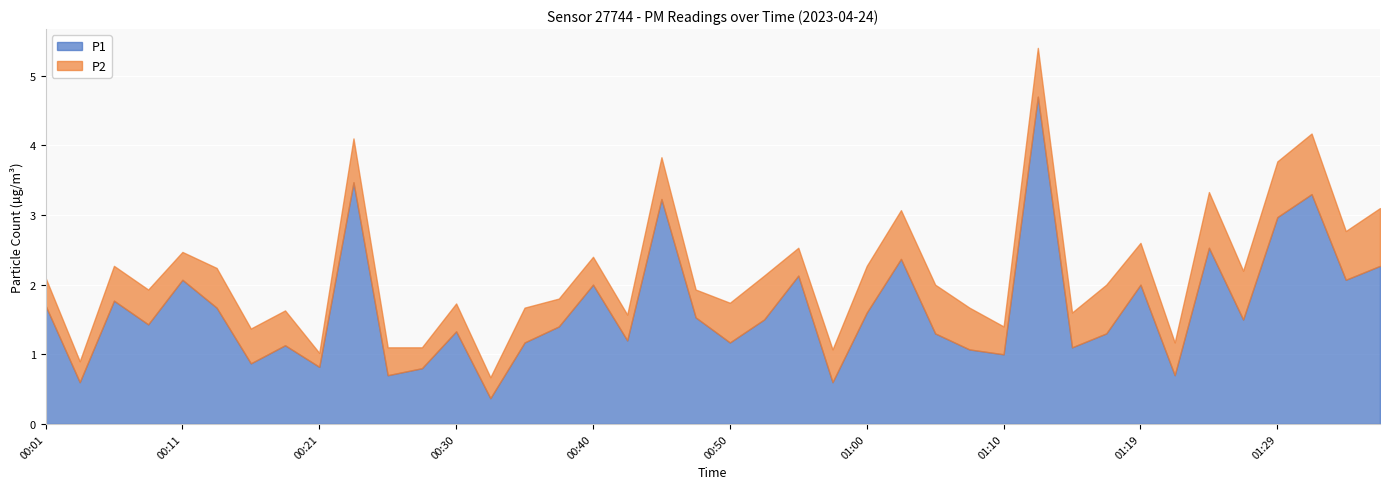

Reading left to right, transcribe all the data shown in this chart.

P1: 1.7	0.6	1.8	1.4	2.1	1.7	0.9	1.1	0.8	3.5	0.7	0.8	1.3	0.4	1.2	1.4	2.0	1.2	3.2	1.5	1.2	1.5	2.1	0.6	1.6	2.4	1.3	1.1	1.0	4.7	1.1	1.3	2.0	0.7	2.5	1.5	3.0	3.3	2.1	2.3
P2: 0.4	0.3	0.5	0.5	0.4	0.6	0.5	0.5	0.2	0.6	0.4	0.3	0.4	0.3	0.5	0.4	0.4	0.4	0.6	0.4	0.6	0.6	0.4	0.5	0.7	0.7	0.7	0.6	0.4	0.7	0.5	0.7	0.6	0.5	0.8	0.7	0.8	0.9	0.7	0.8